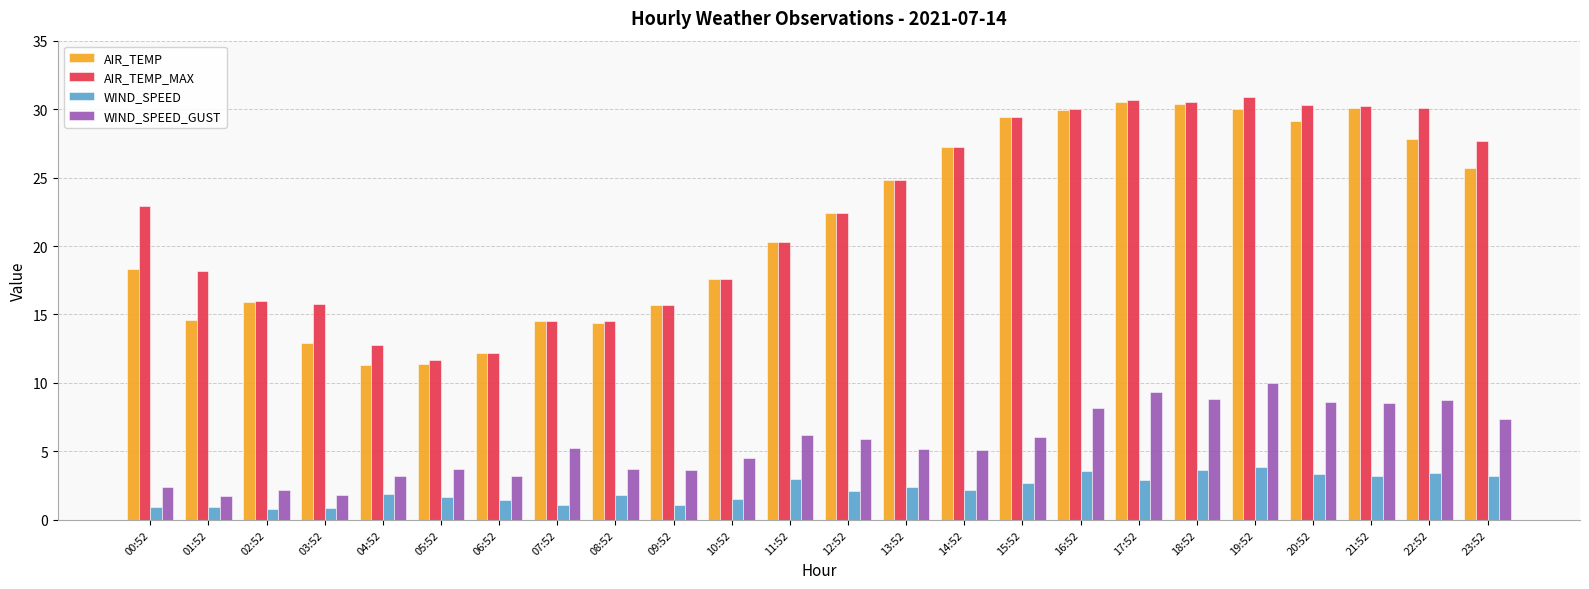

What is the minimum value shown in the chart?

0.8